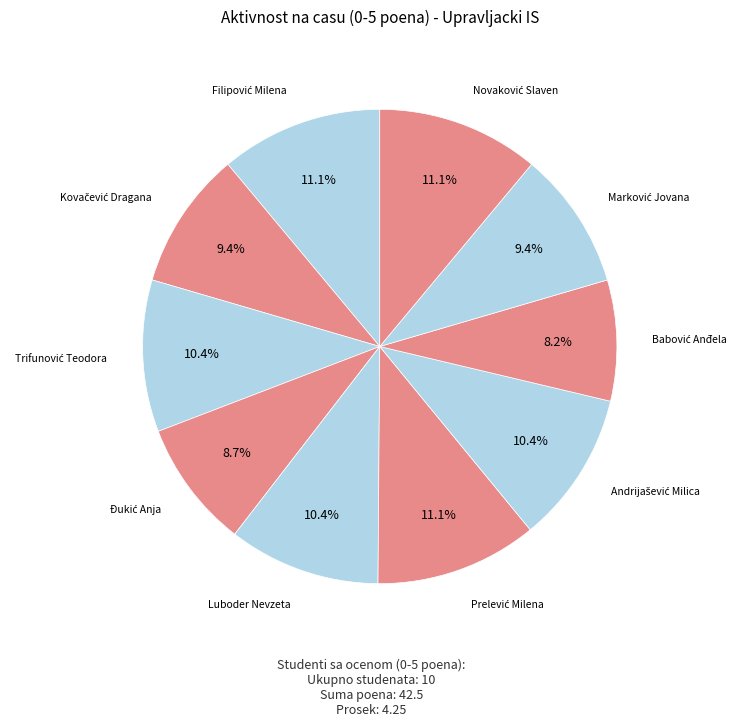

What is the smallest slice in the pie chart?

Babović Anđela